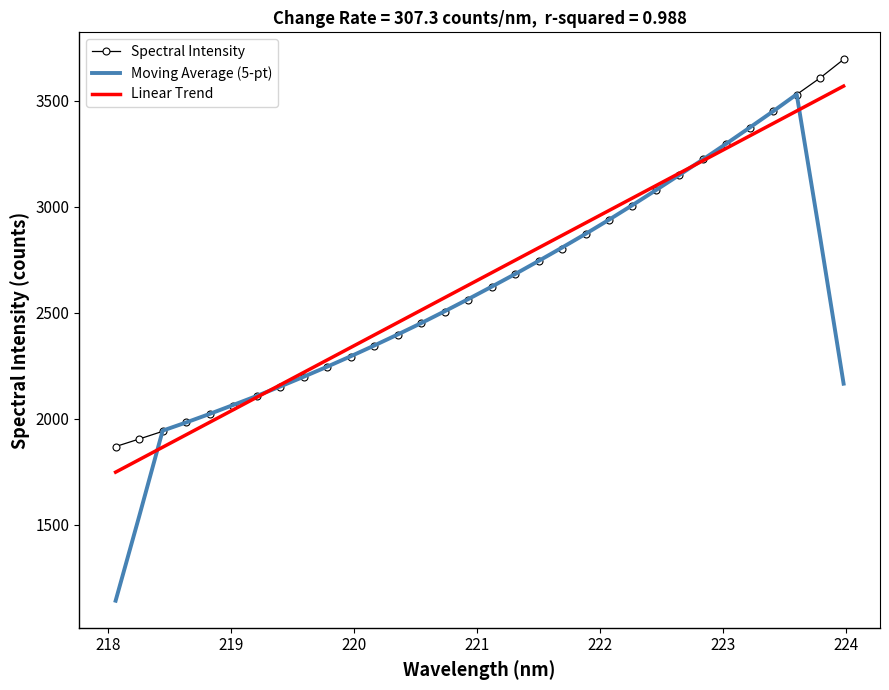

What is the smallest value displayed?

1143.1